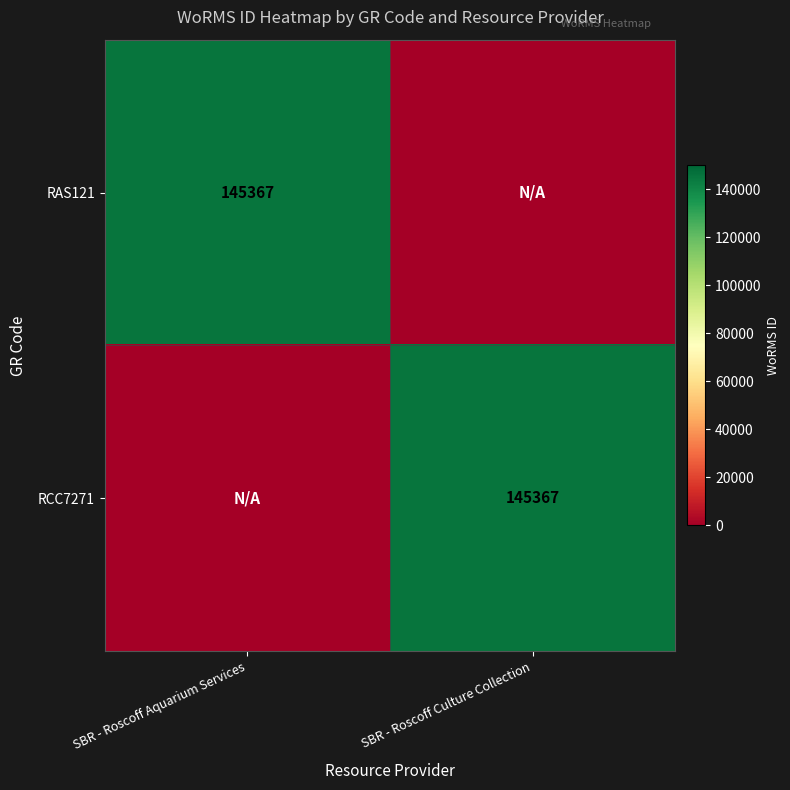

The RAS121 series shows 145367 at SBR - Roscoff Aquarium Services. True or false?

True